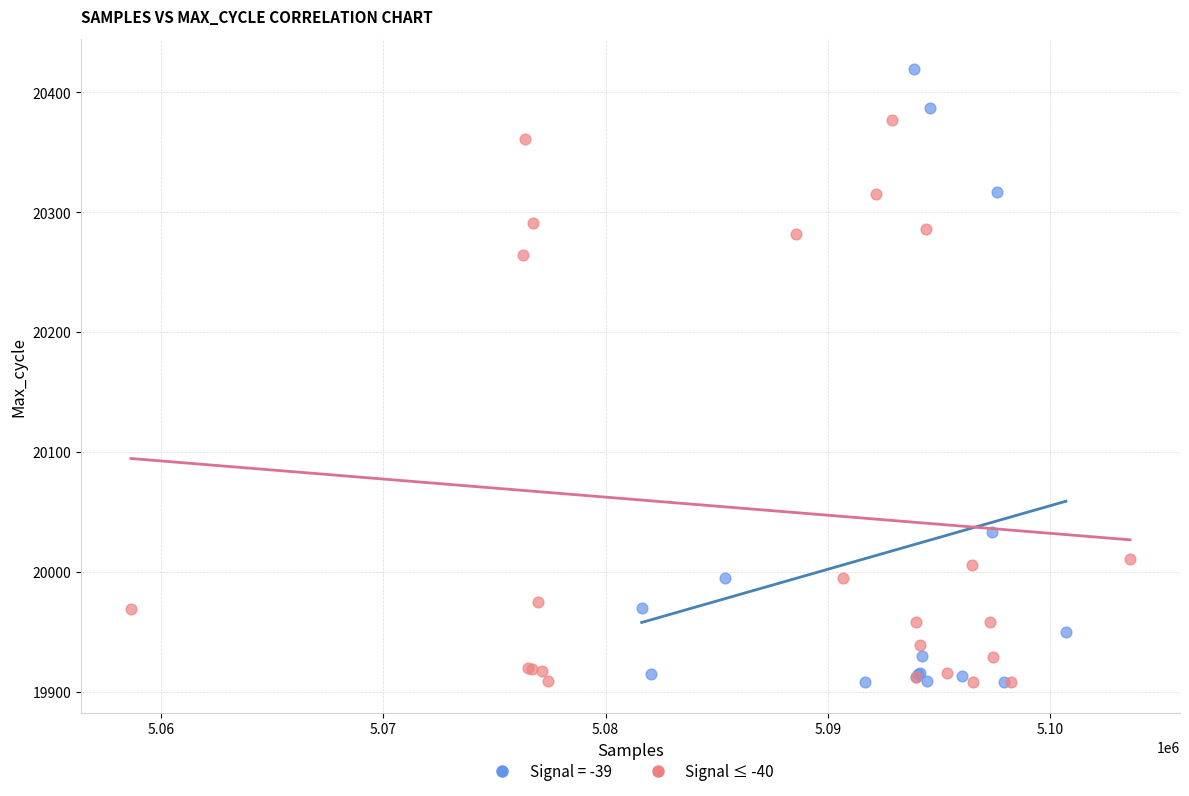

Which series has the largest Y range (max minus min)?

Signal = -39